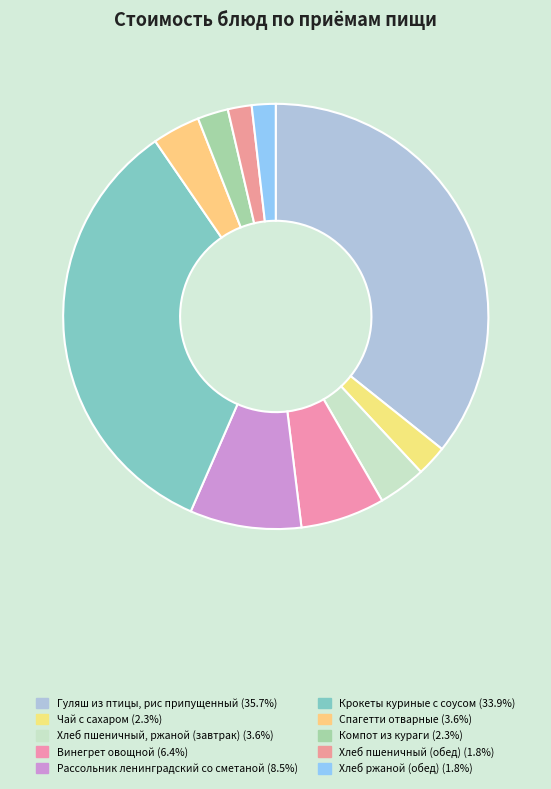

The Крокеты куриные с соусом slice represents 25% of the pie. True or false?

False